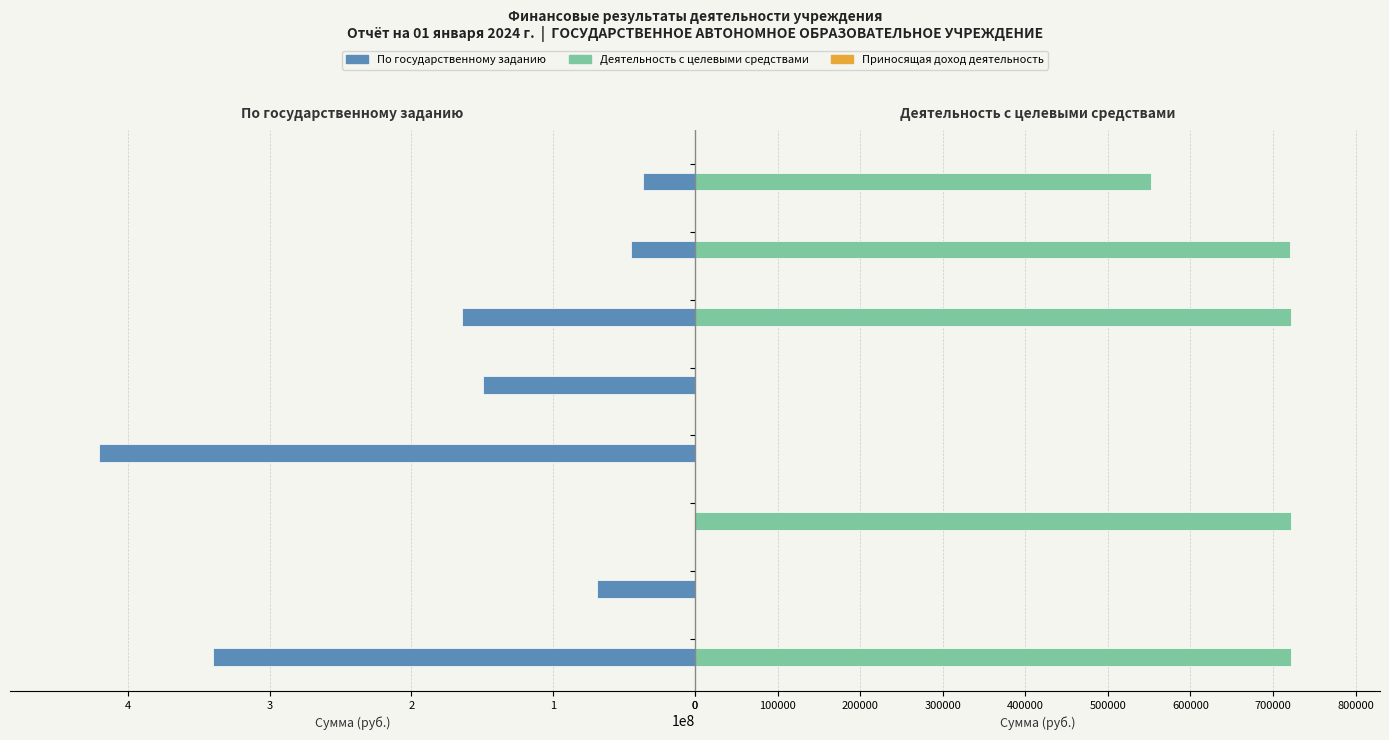

What is the lowest value of the Приносящая доход деятельность series?

0.3